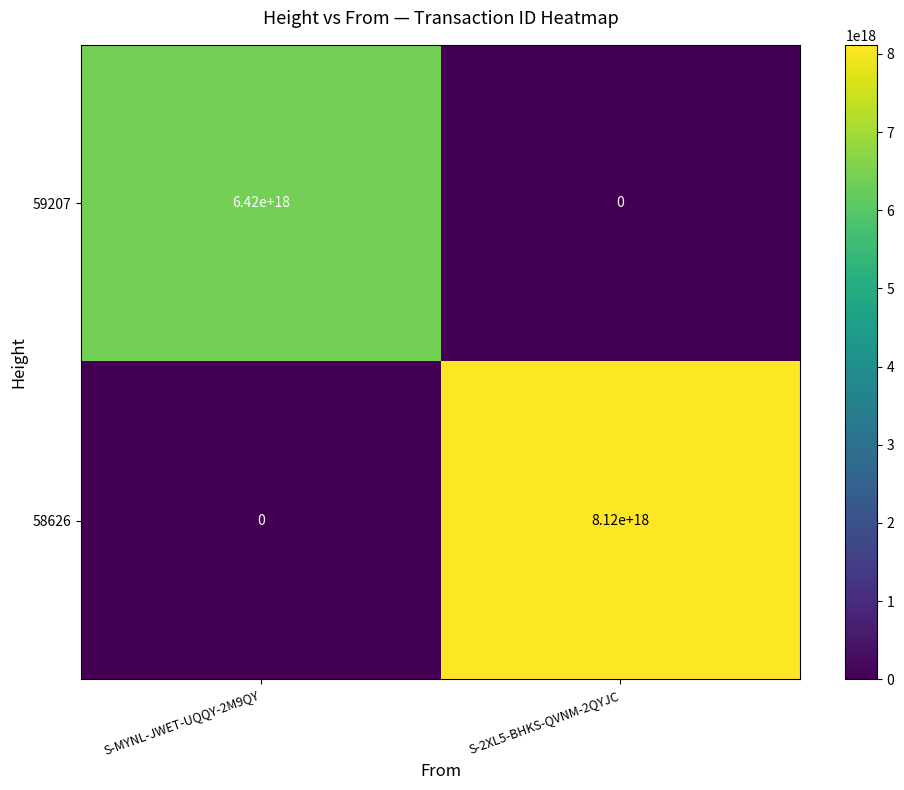

How many data points in 59207 are less than 6420000000000000000?

1